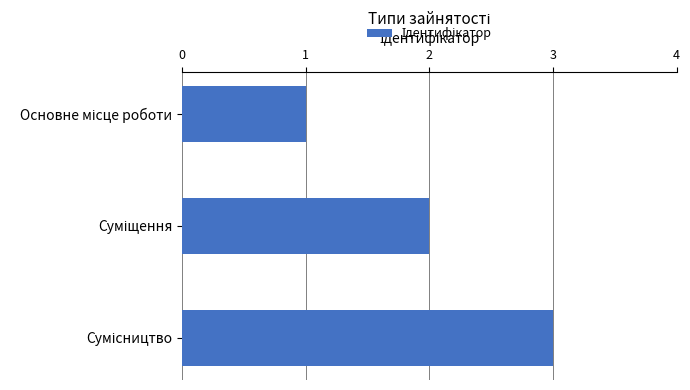

What is the greatest value displayed?

3